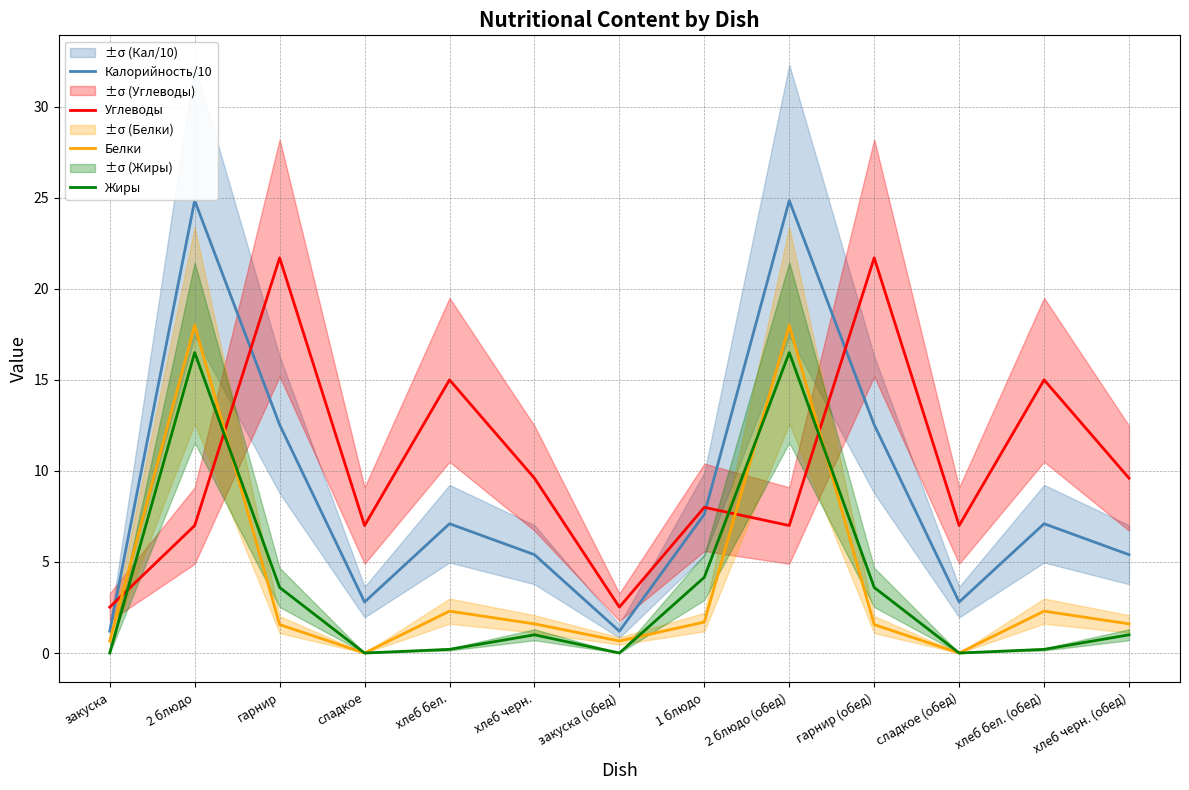

At how many categories does at least one series exceed 22?

2